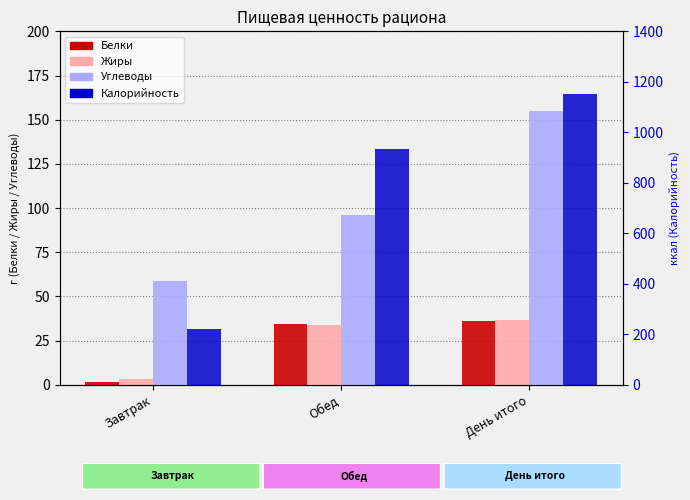

Between Завтрак and Обед, which series saw the biggest shift?

Калорийность